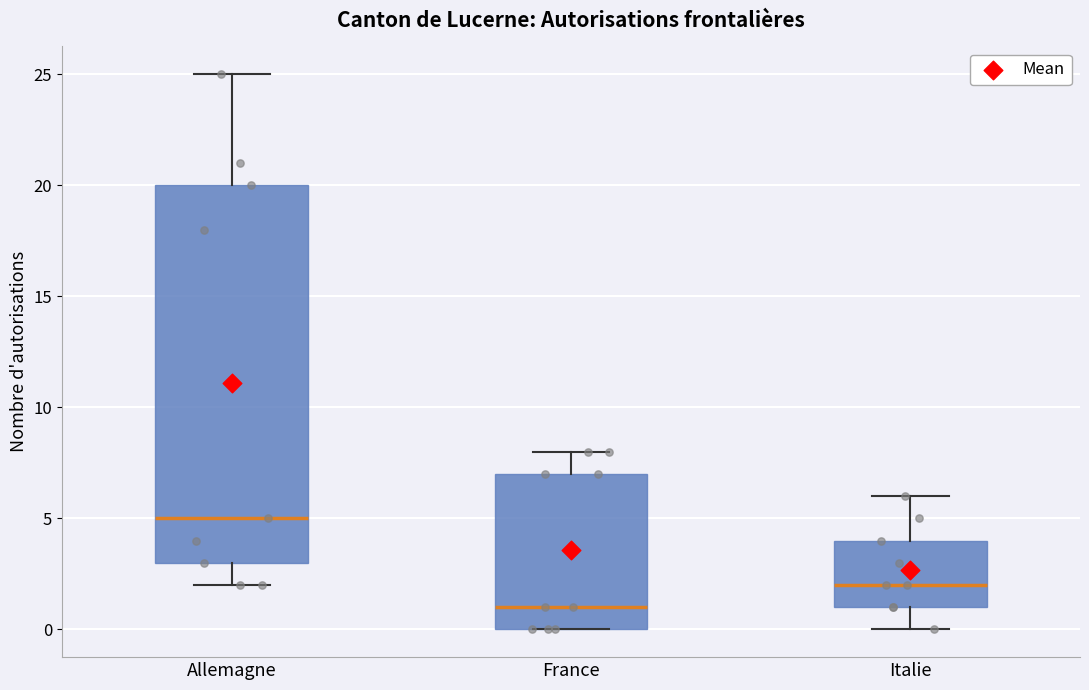

Comparing the boxes themselves (not the whiskers), which one is the tallest?

Allemagne